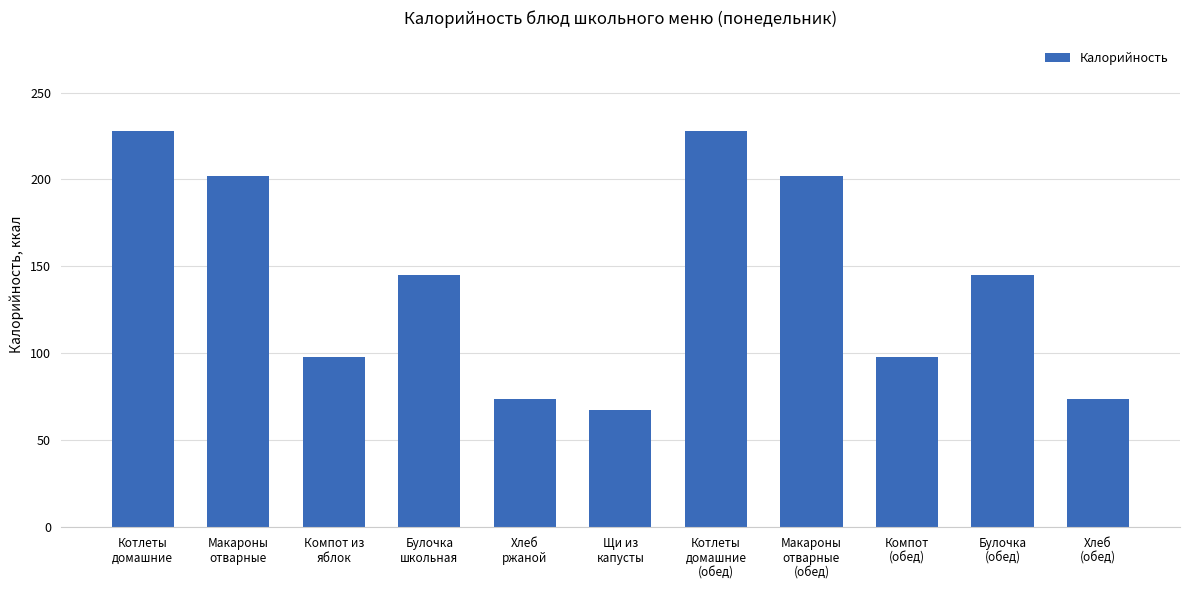

What is the change in value from Котлеты
домашние to Макароны
отварные?

-25.7